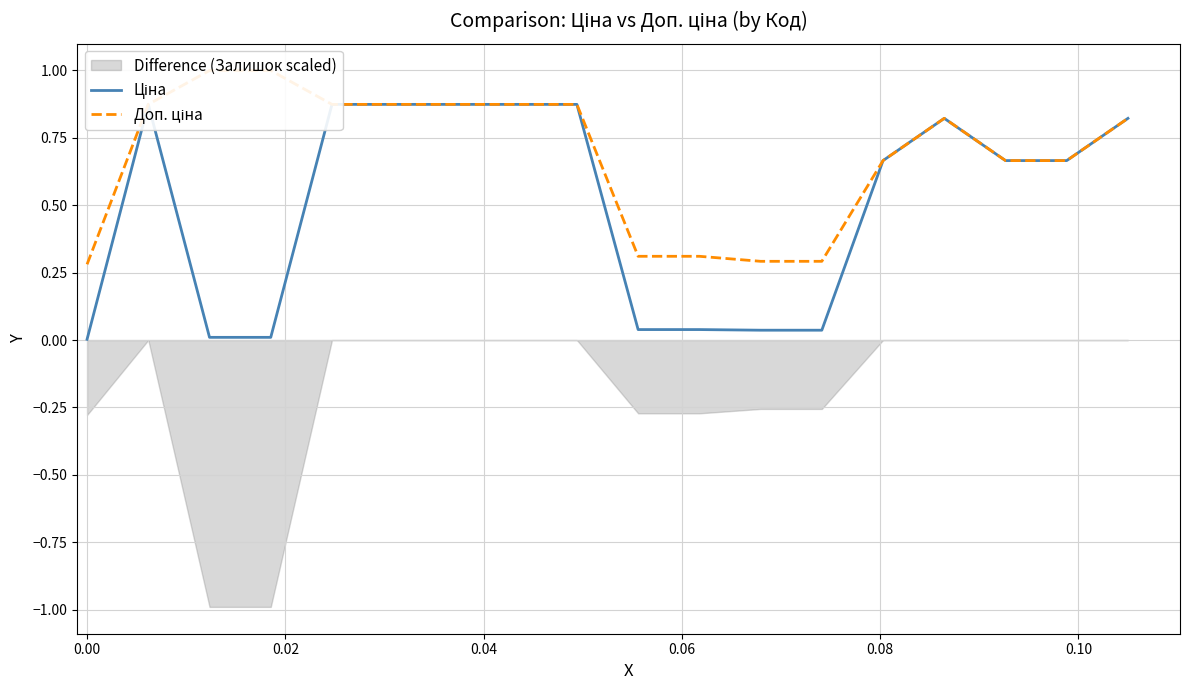

Reading left to right, transcribe all the data shown in this chart.

Ціна: 0.0	0.9	0.0	0.0	0.9	0.9	0.9	0.9	0.9	0.0	0.0	0.0	0.0	0.7	0.8	0.7	0.7	0.8
Доп. ціна: 0.3	0.9	1.0	1.0	0.9	0.9	0.9	0.9	0.9	0.3	0.3	0.3	0.3	0.7	0.8	0.7	0.7	0.8